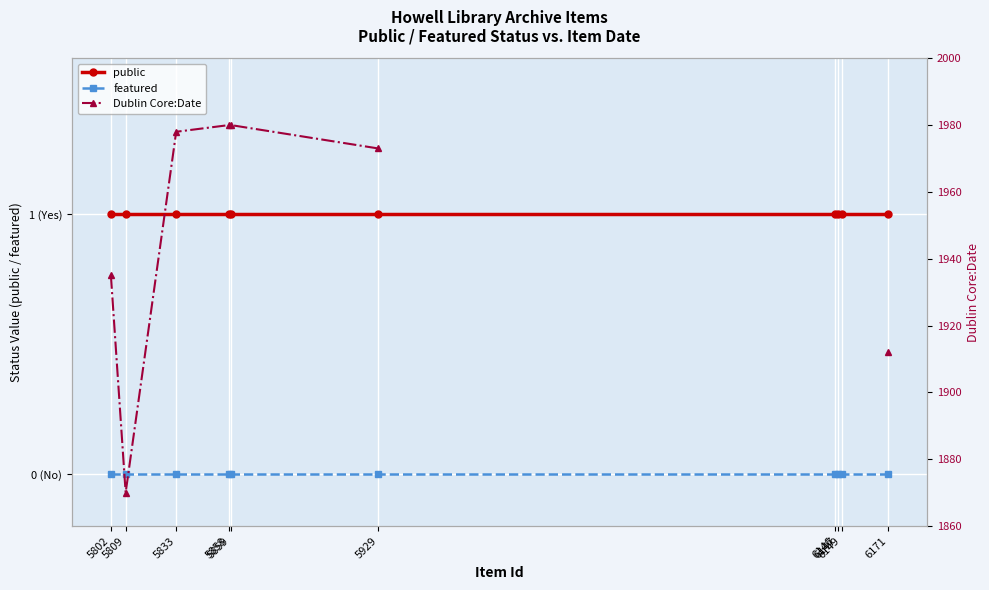

Between 5858 and 6149, which series saw the biggest shift?

public